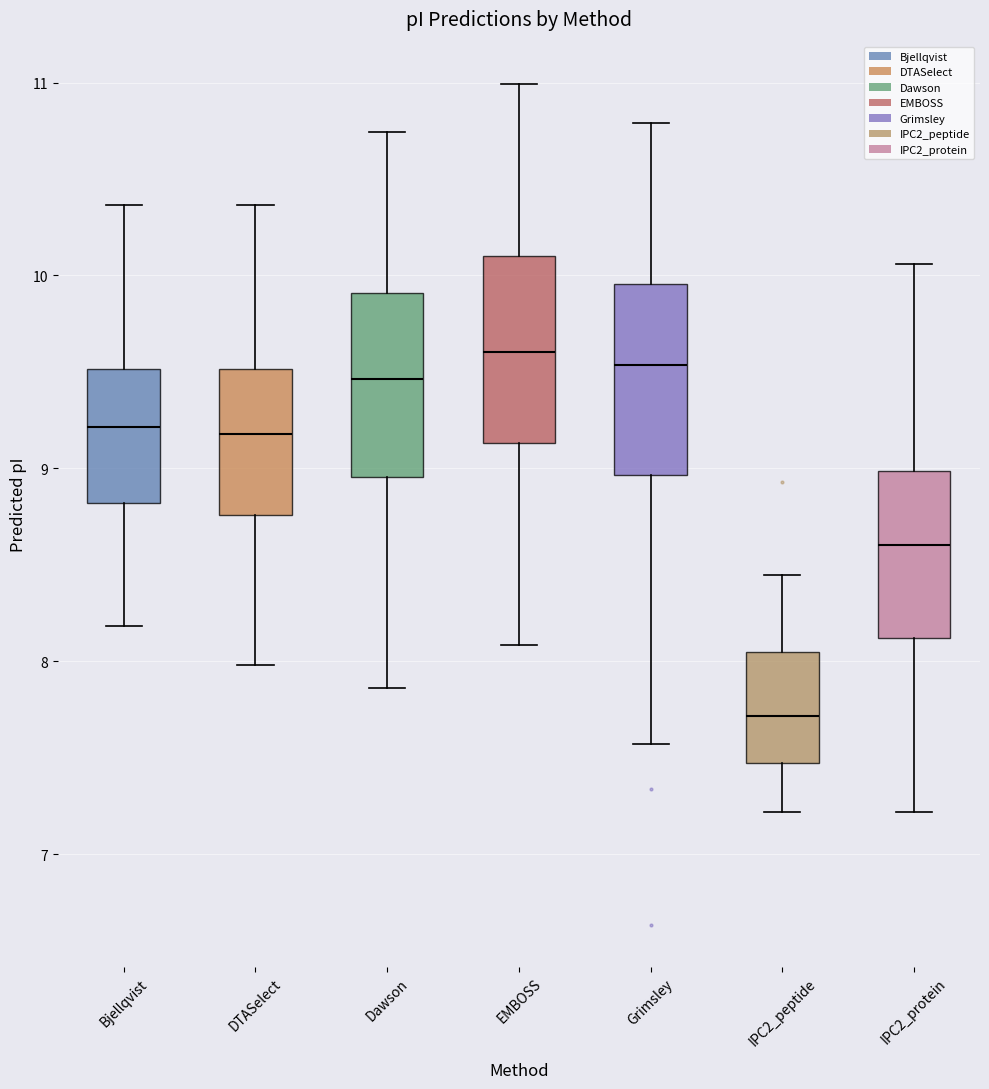

Where does the upper whisker of the box for EMBOSS end on the y-axis? The values are not printed on the chart, so give them approximately, as read against the axis.

11.0